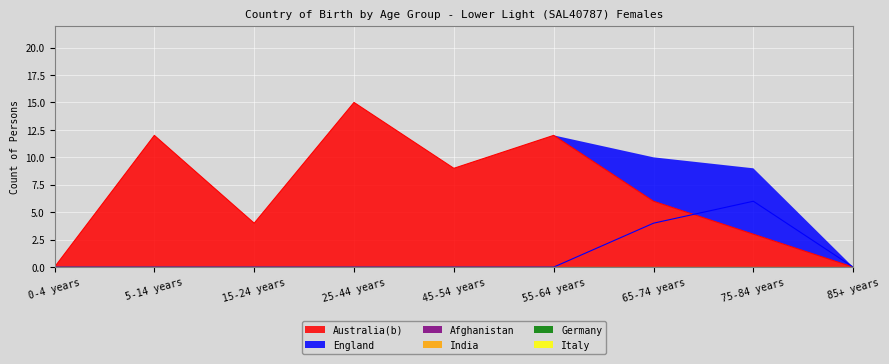

Which has a higher value, 55-64 years or 45-54 years?

55-64 years